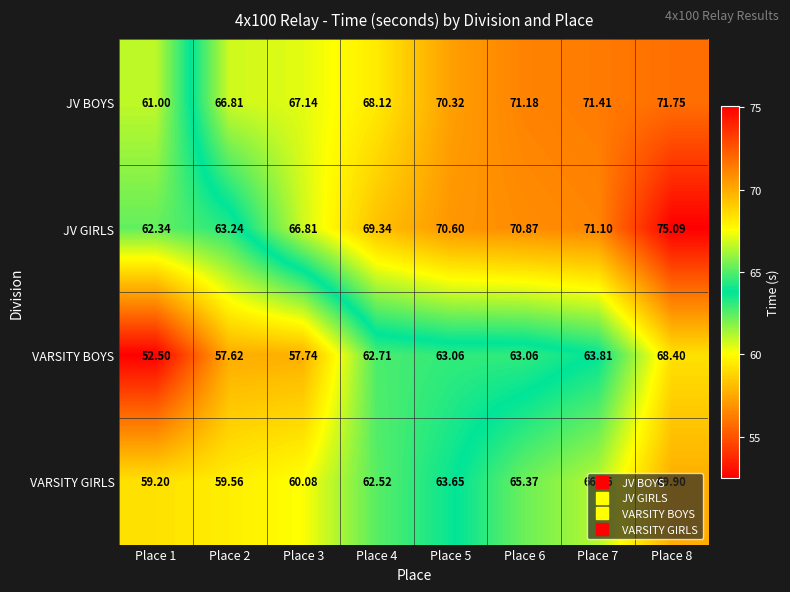

Which series has the largest range (max minus min)?

VARSITY BOYS